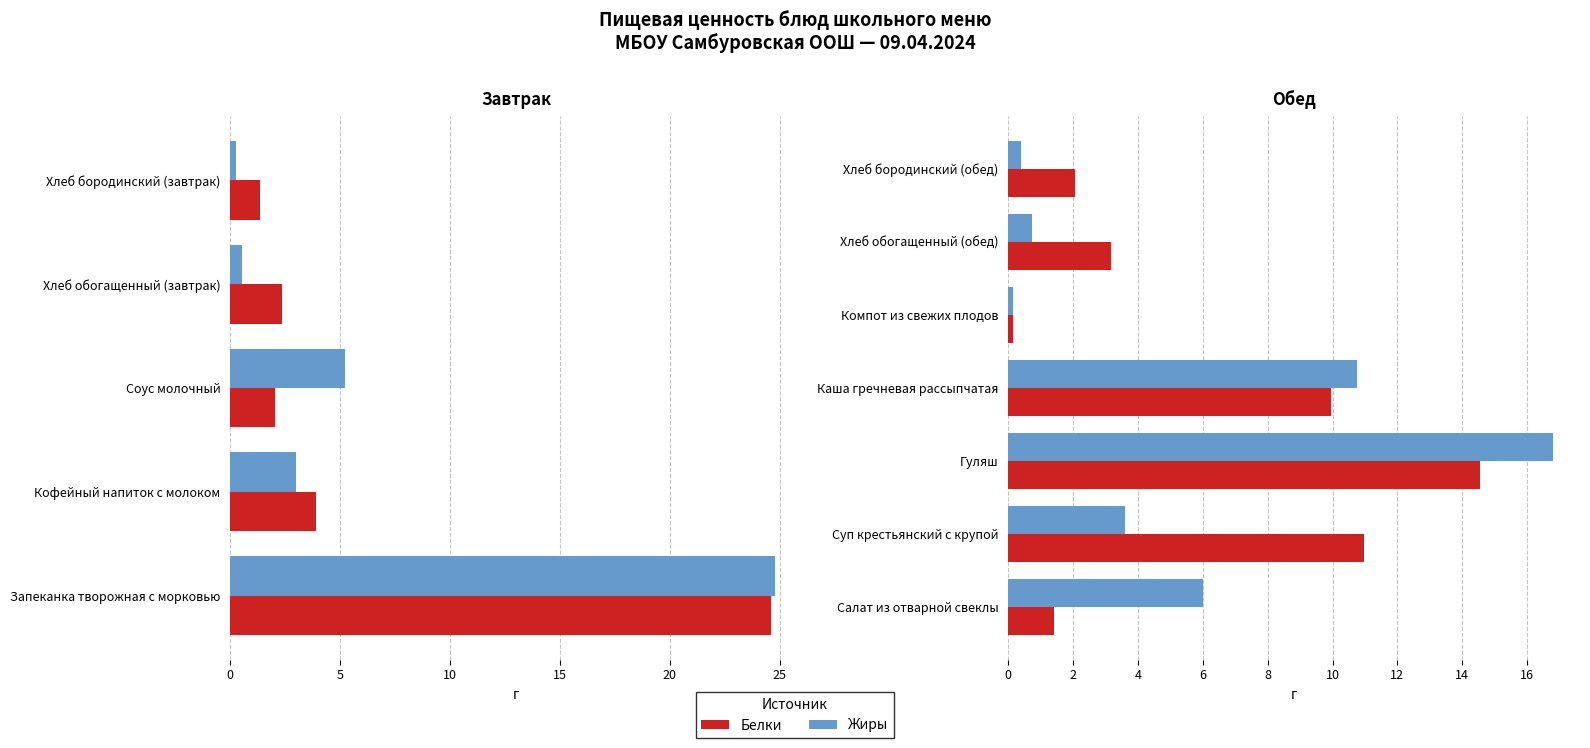

What is the difference between the second highest and second lowest values in the Жиры series?

10.3